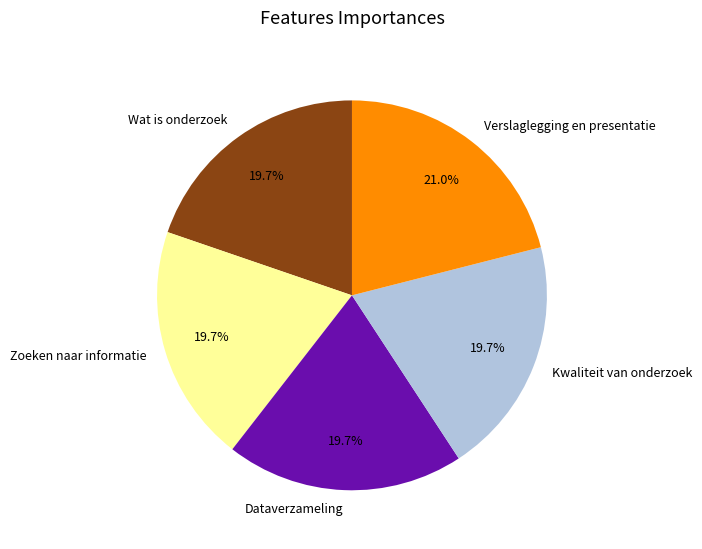

Count the number of slices in the pie.

5